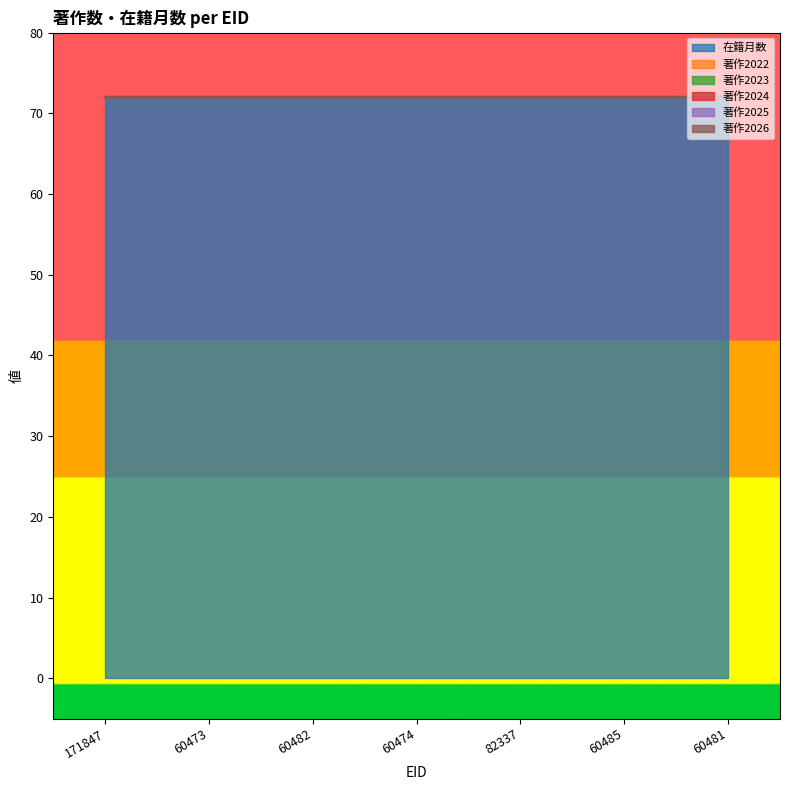

What is the maximum value shown in the chart?

72